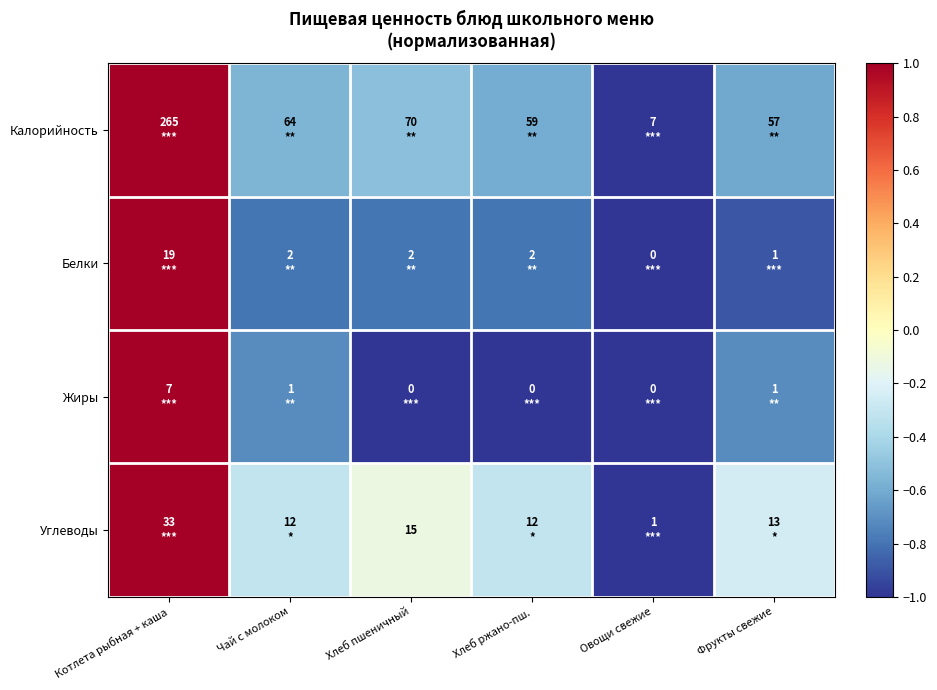

What value does the Калорийность series have at Фрукты свежие?

-0.6